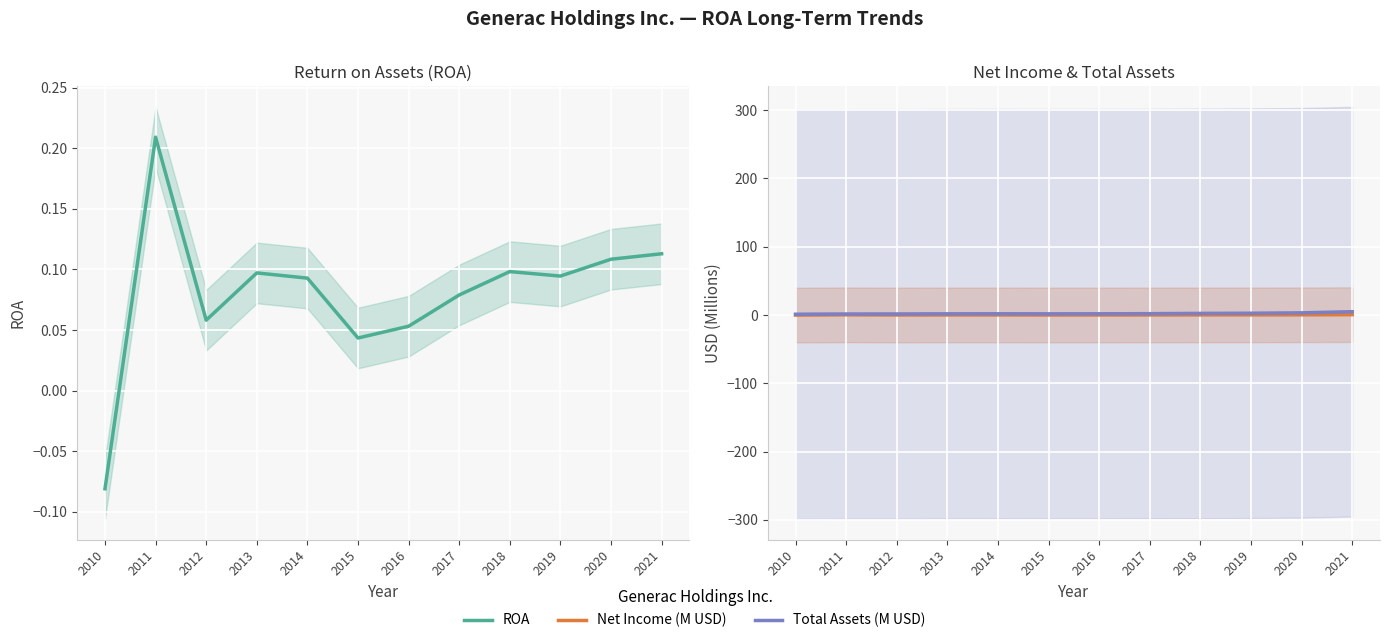

Rank the series by their maximum value, from highest to lowest.

Total Assets (M USD), Net Income (M USD), ROA